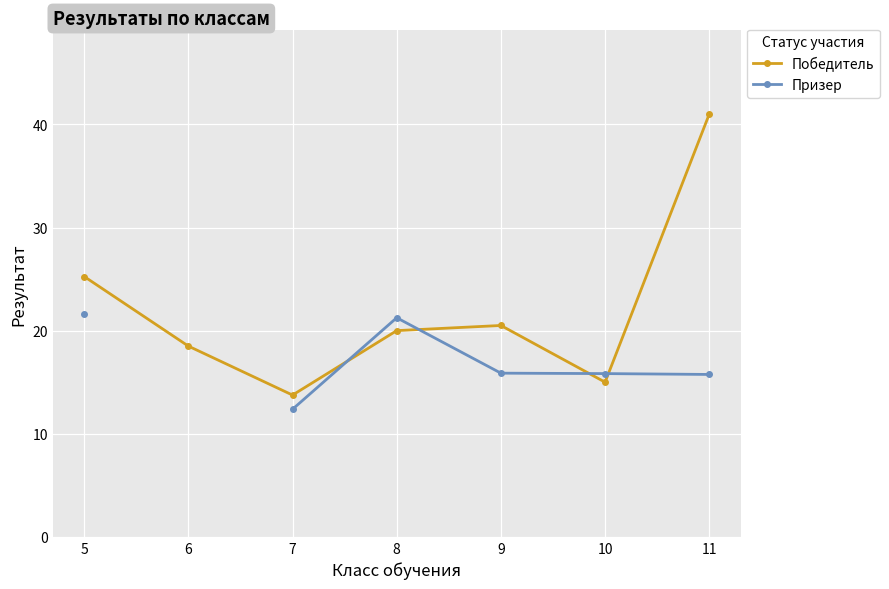

Which label corresponds to the smallest value in the chart?

7